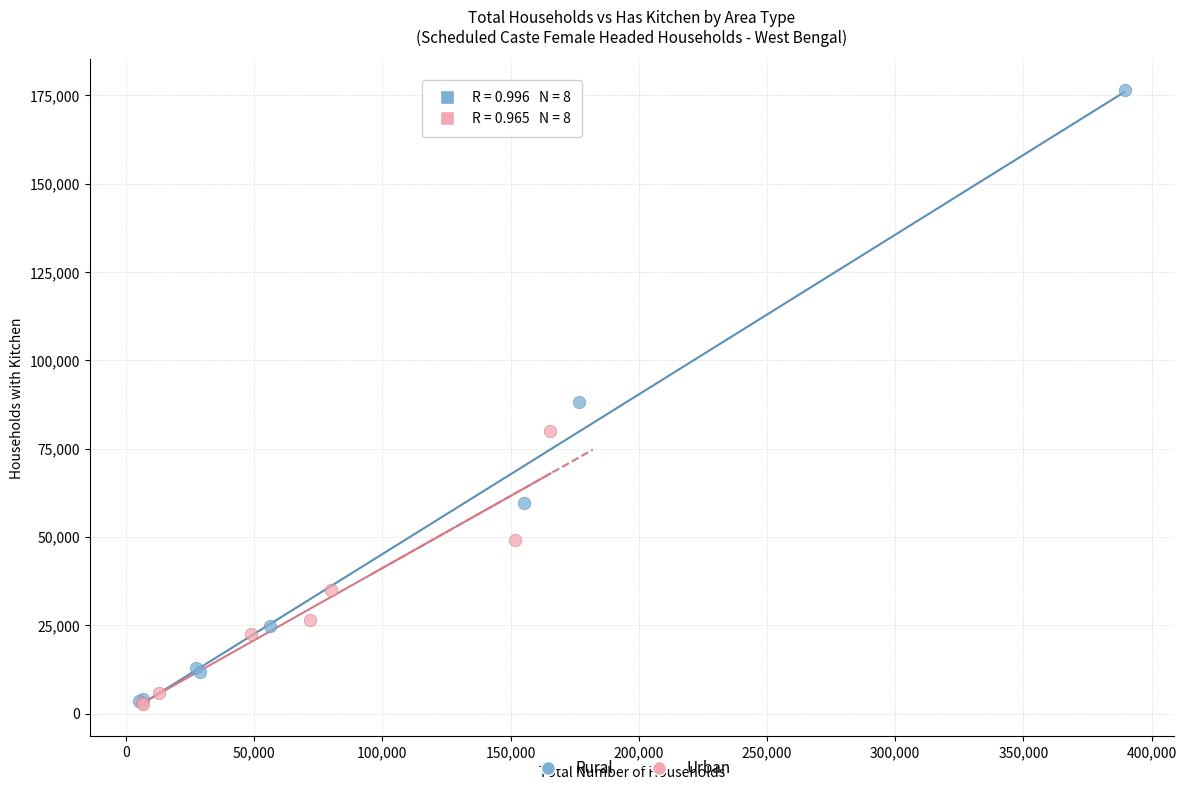

What are all the series names shown in the legend?

Rural, Urban